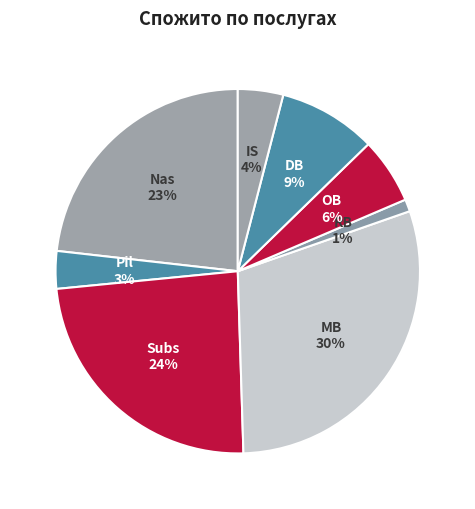

Does Pil account for over 50% of the chart?

No